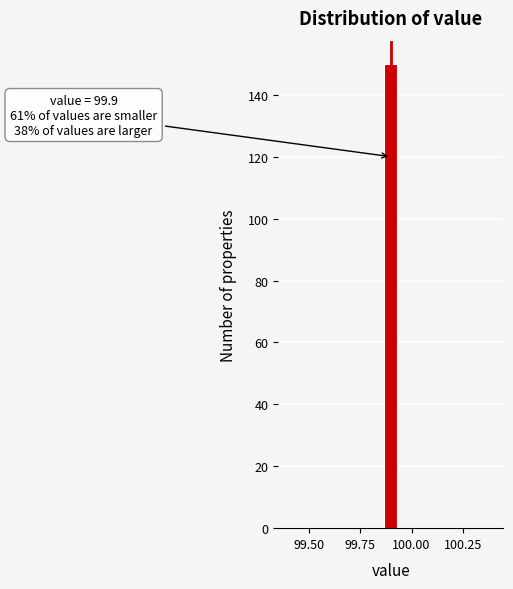

Read against the x-axis, roughly where is the centre of the tallest bar?

99.90